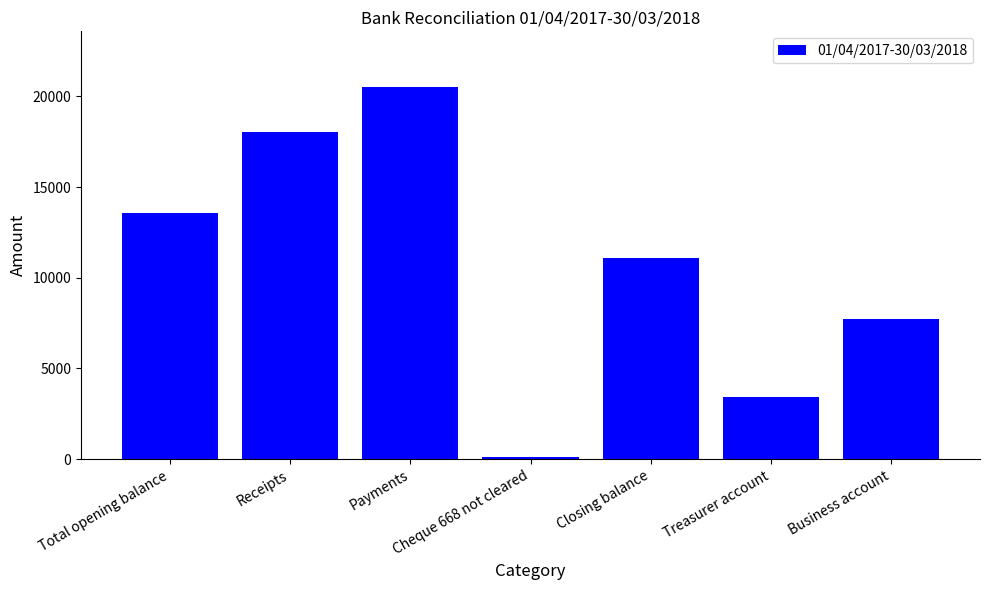

Does the chart contain stacked bars?

No